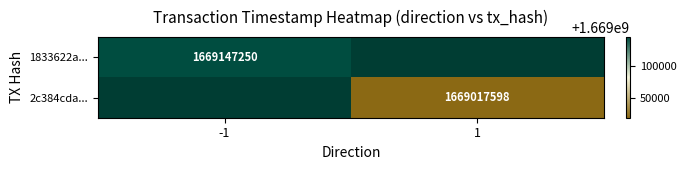

True or false: 2c384cda... has a value of 2837925444 at 1.

False